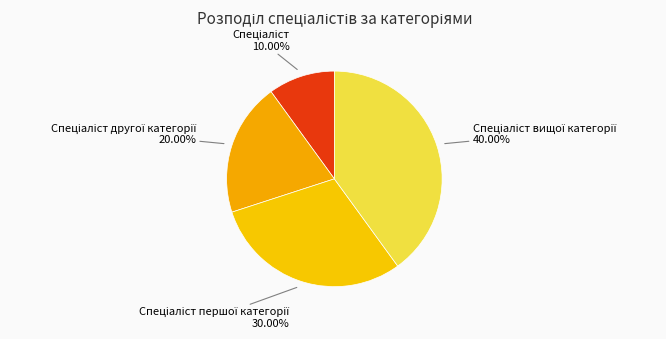

Is there any slice that represents more than half of the pie?

No